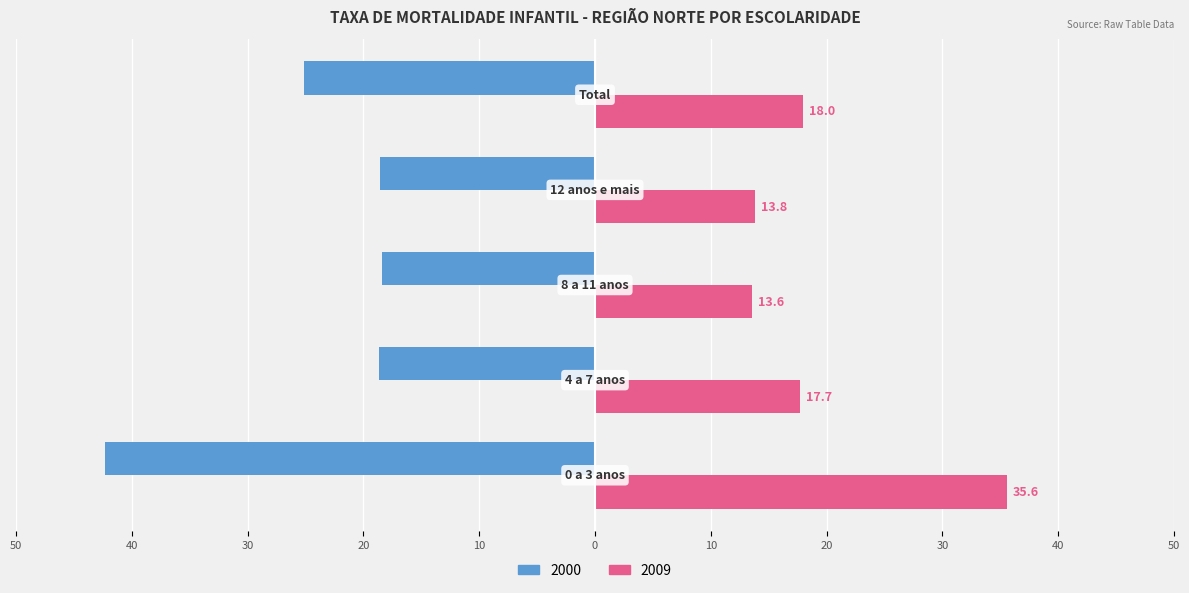

What are all the series names shown in the legend?

2000, 2009